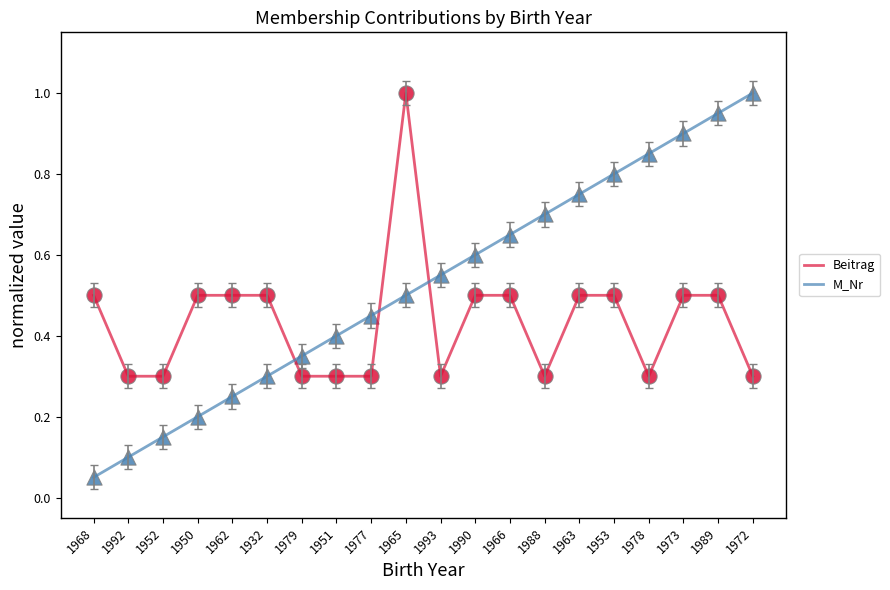

Which series changed the most between 1951 and 1963?

M_Nr